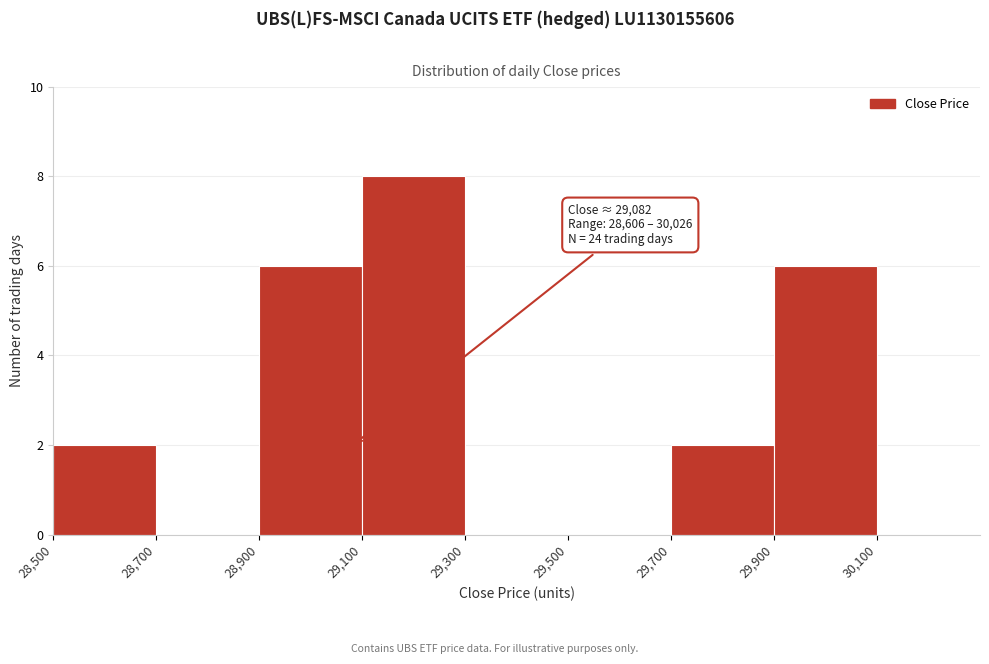

Which range on the x-axis has the tallest bar?

29100 to 29300